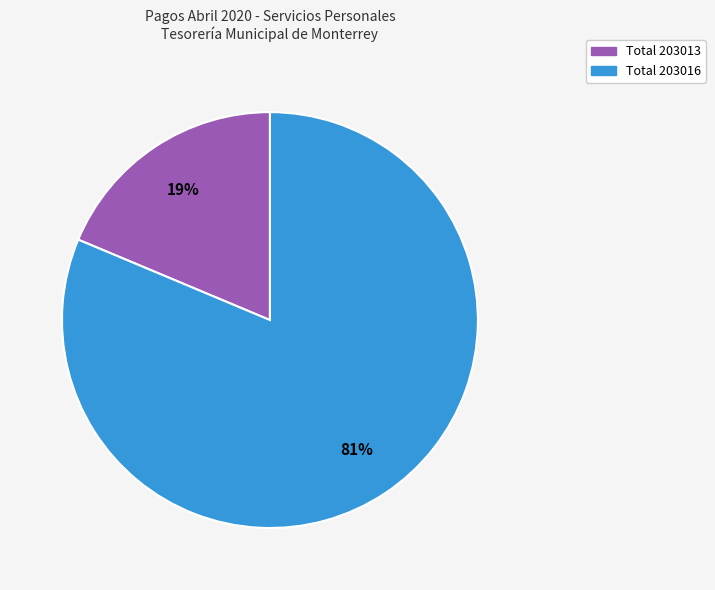

Which slice is the smallest?

Total 203013